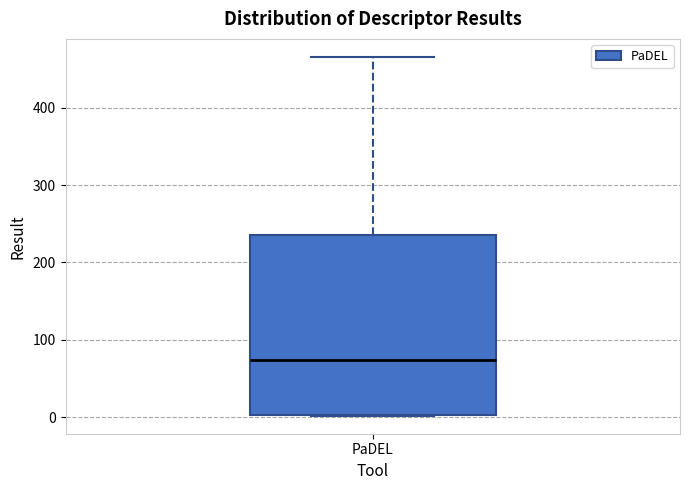

Transcribe this box plot: give where the median line is, the range the box spans, and where the two whiskers end, as read against the y-axis. The values are not printed on the chart, so give them approximately, as read against the axis.

median 70, box 0 to 230, whiskers 0 to 470